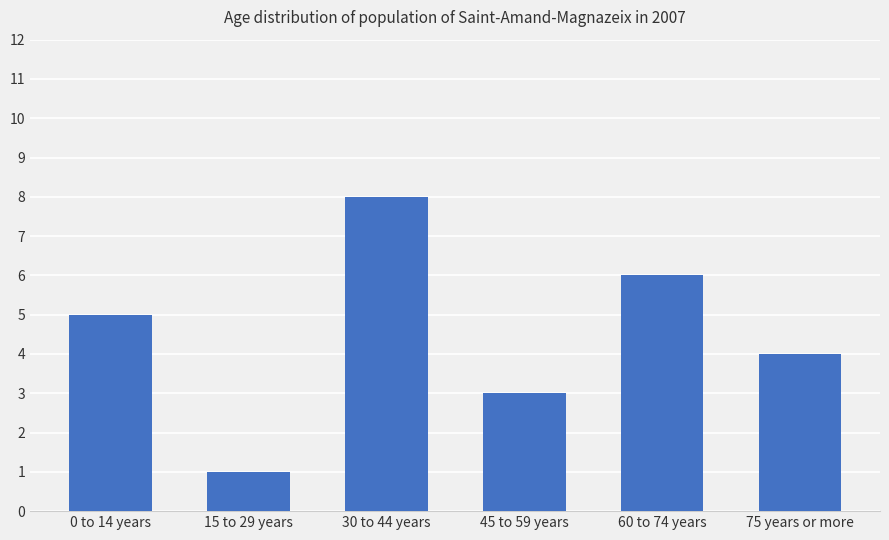

Read the value at 75 years or more.

4